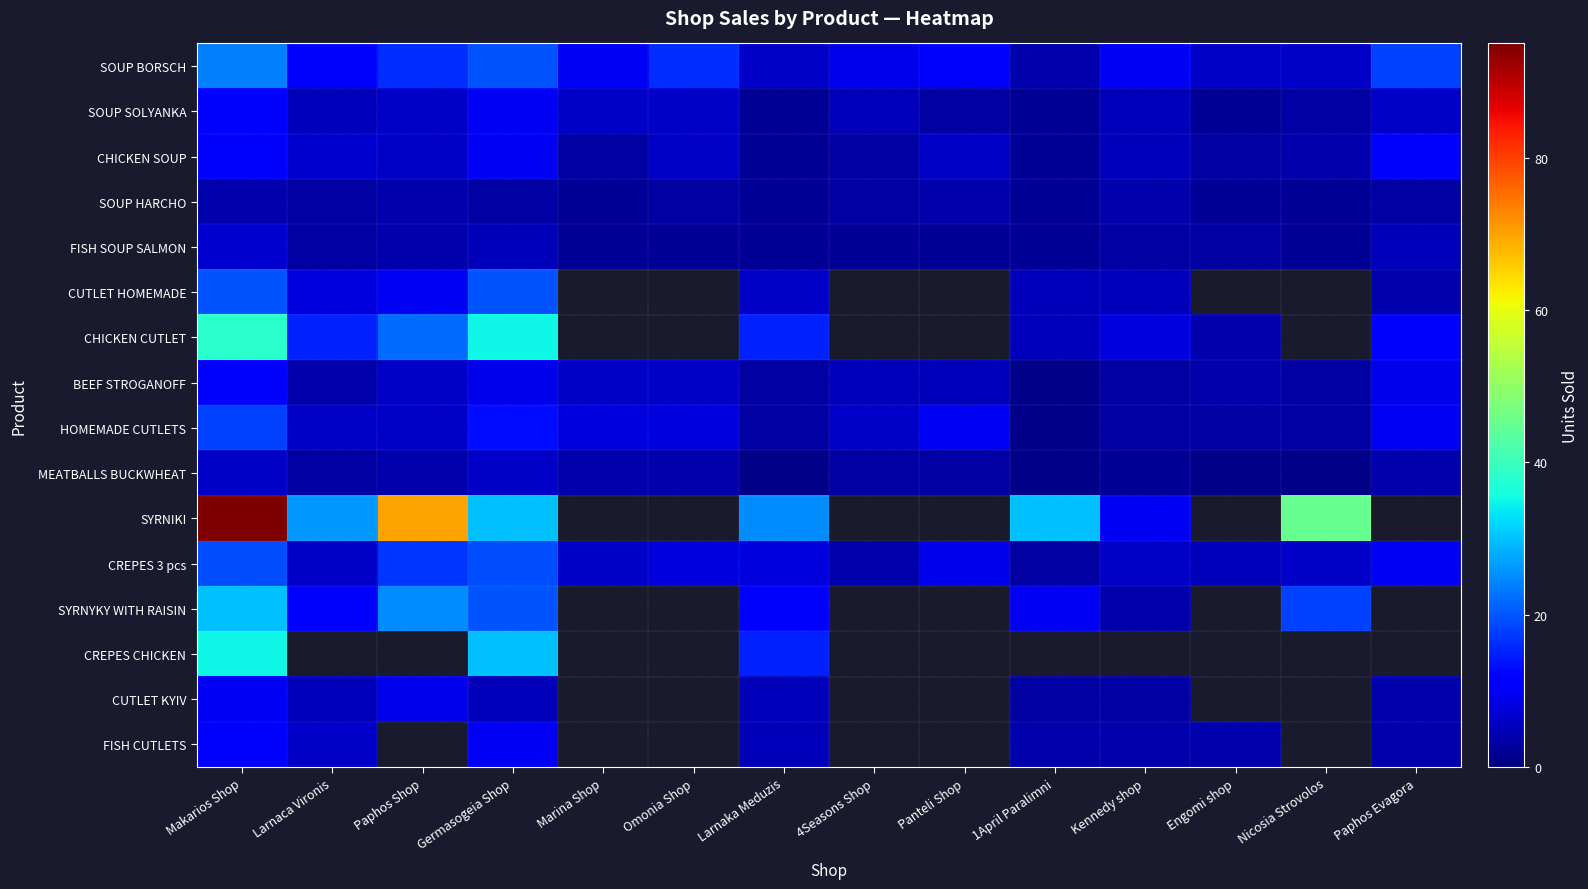

Between Larnaka Meduzis and Engomi shop, which series saw the biggest shift?

CHICKEN CUTLET